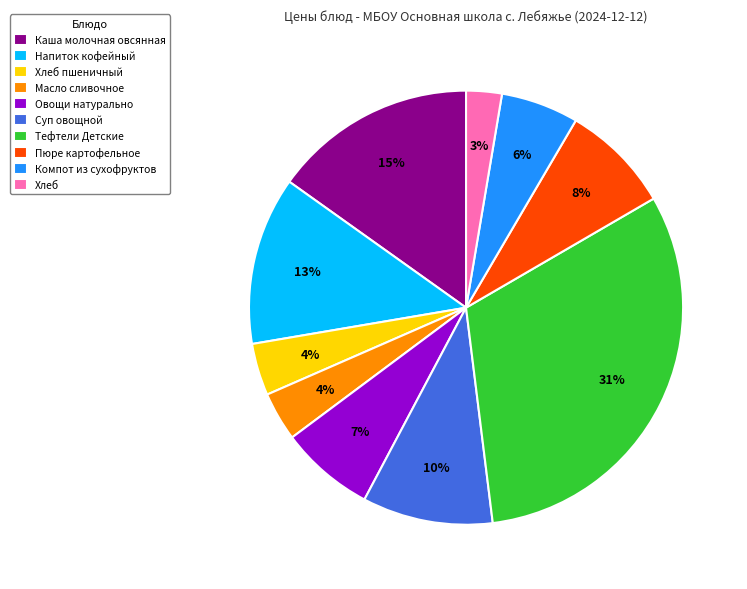

Is Напиток кофейный the majority of the pie?

No